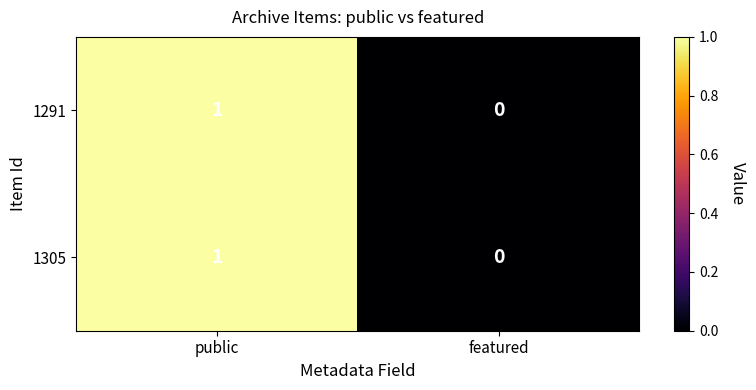

At which category is the sum across all series the highest?

public